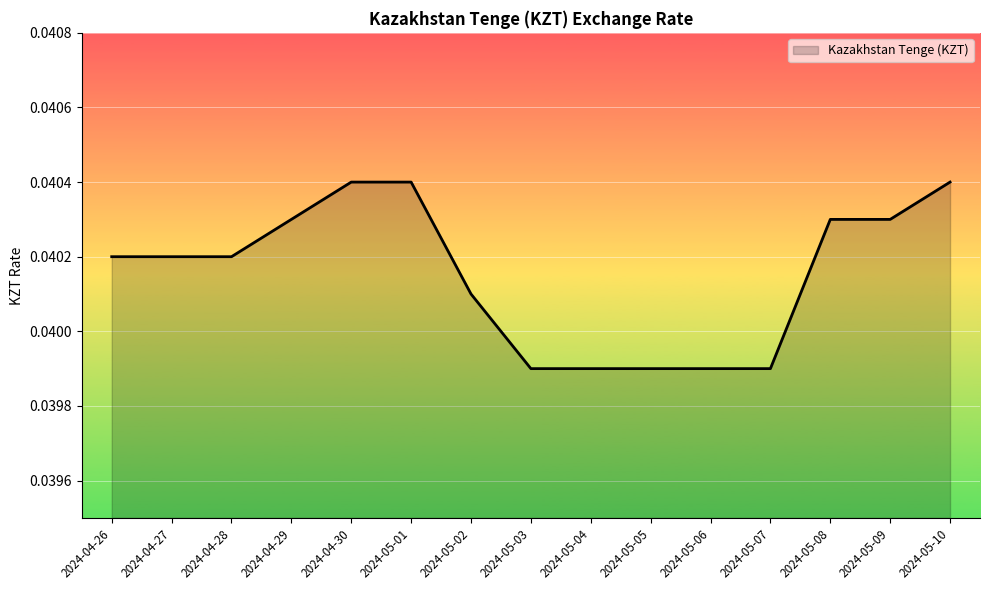

Is it true that the value at 2024-05-07 is 0.1?

False